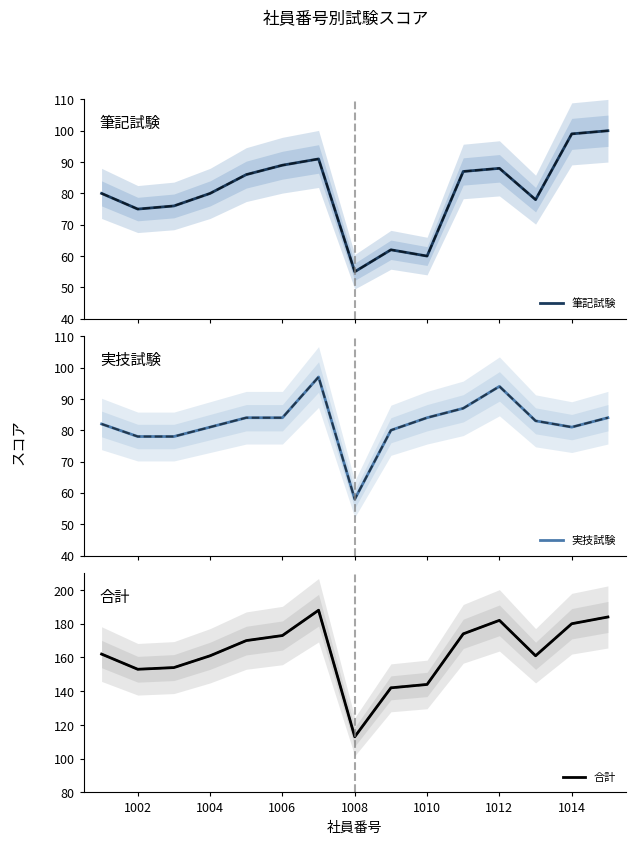

Where is 実技試験 nearest to the value 77?

1002